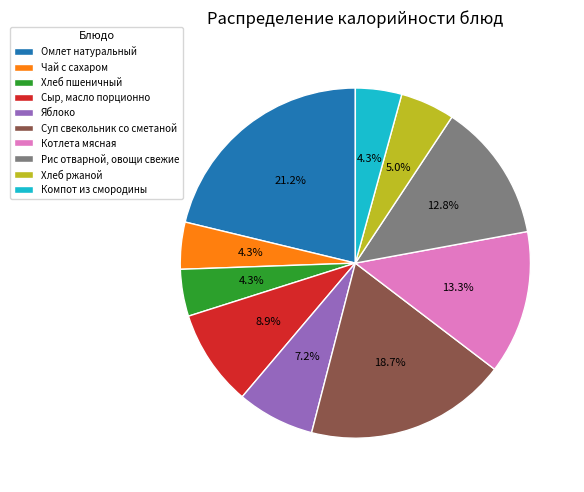

To the nearest percent, what percentage of the pie is Хлеб ржаной?

5%